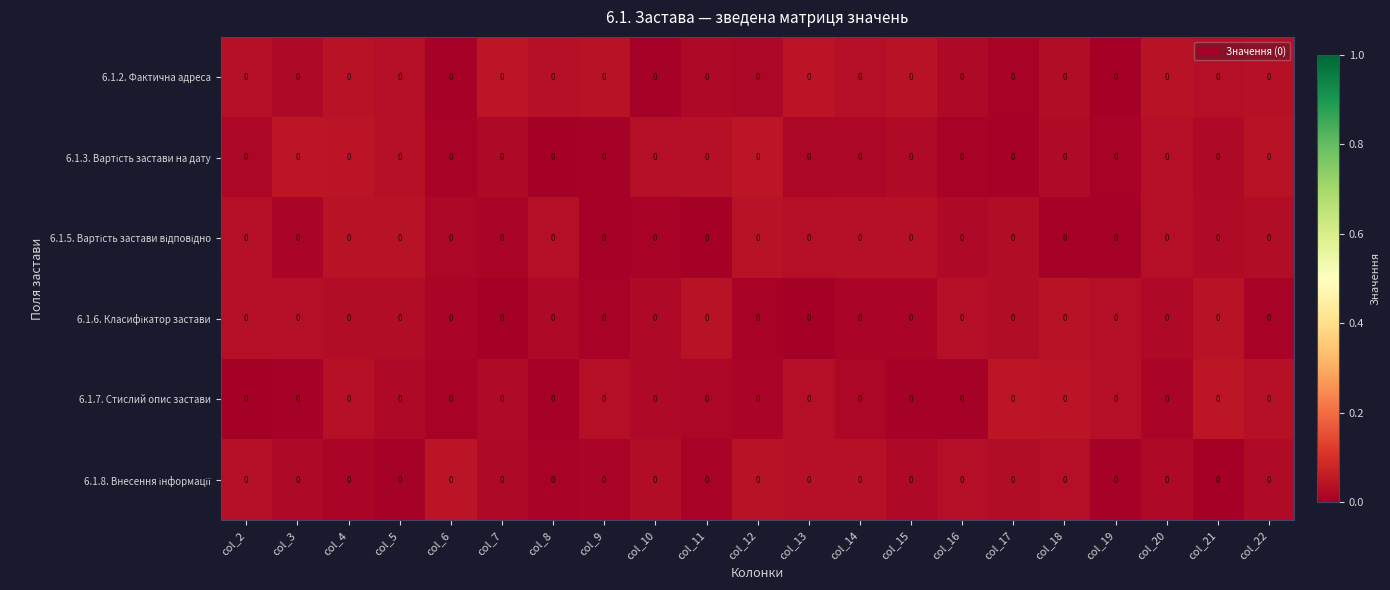

List the labels in order of 6.1.3. Вартість застави на дату value, smallest first.

col_8, col_17, col_9, col_16, col_6, col_19, col_13, col_2, col_14, col_21, col_7, col_15, col_18, col_20, col_10, col_11, col_5, col_22, col_4, col_12, col_3